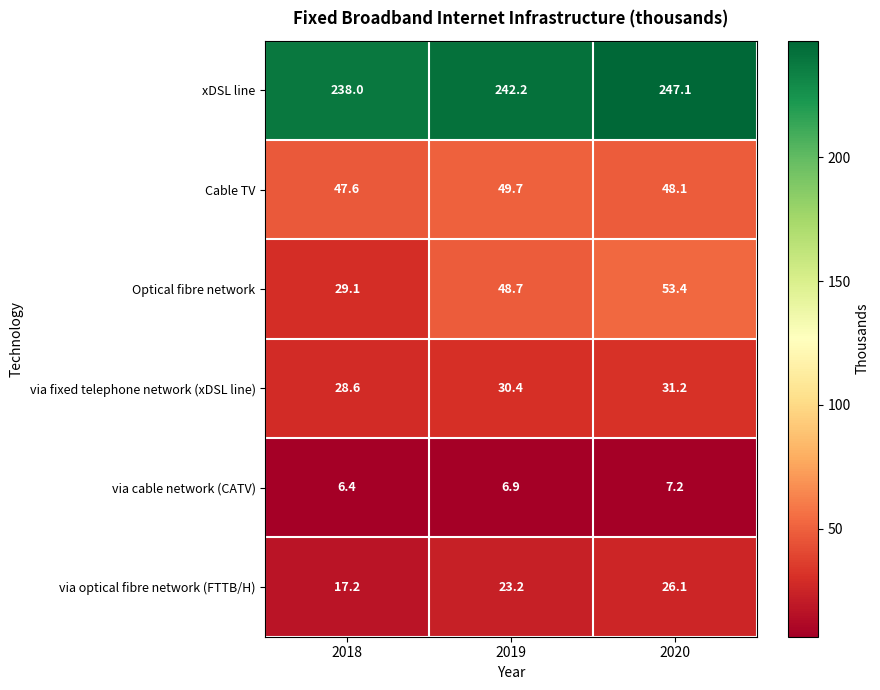

Which series has the largest total across all categories?

xDSL line